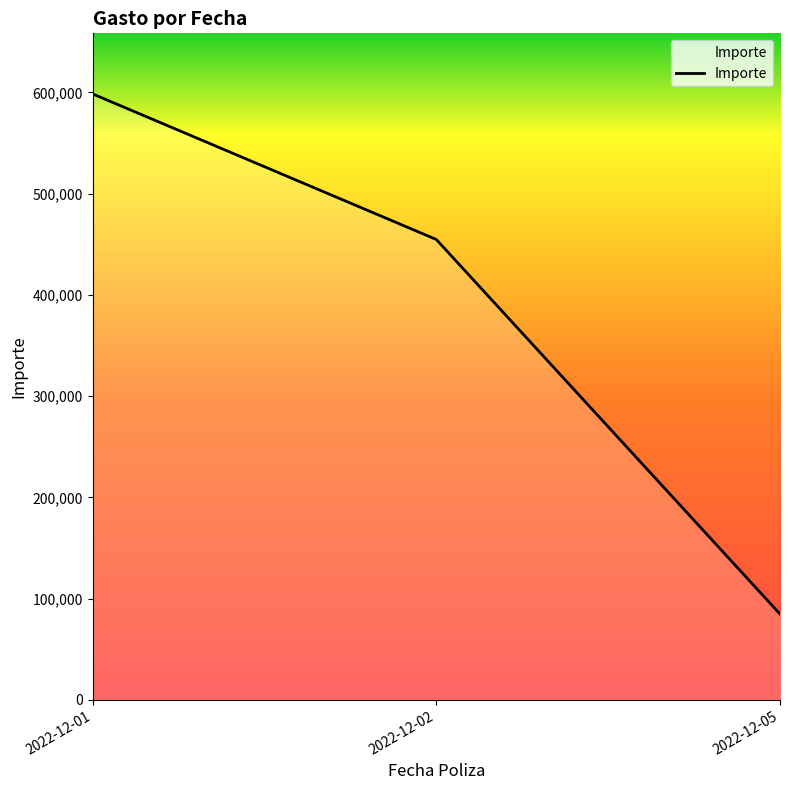

How many distinct data groups are displayed?

1